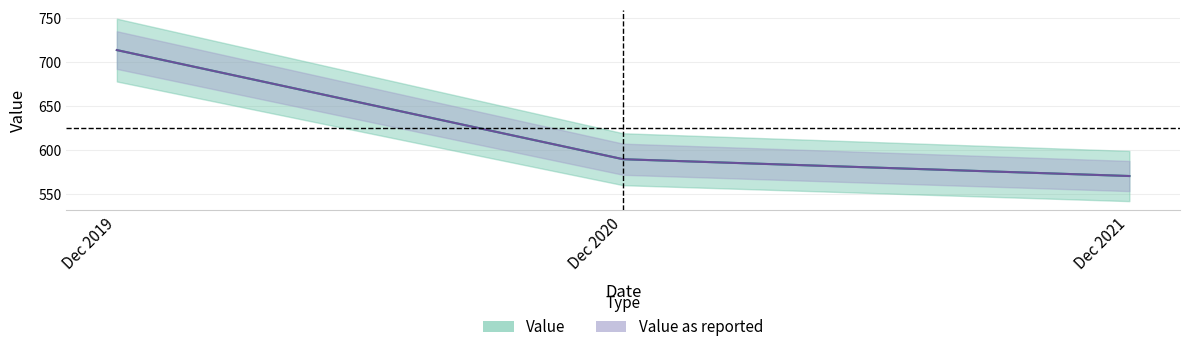

What is the minimum value for Value?

570.4